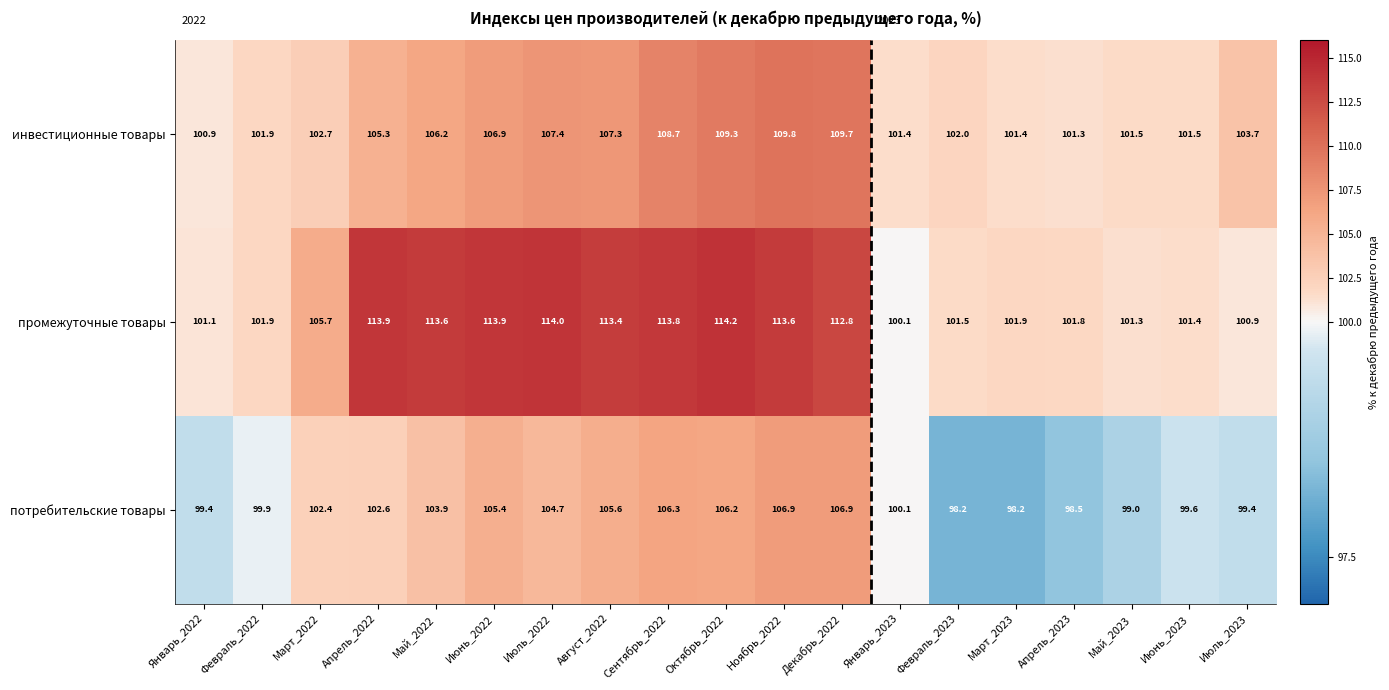

What is the difference between the highest and lowest values at Июнь_2023?

1.9